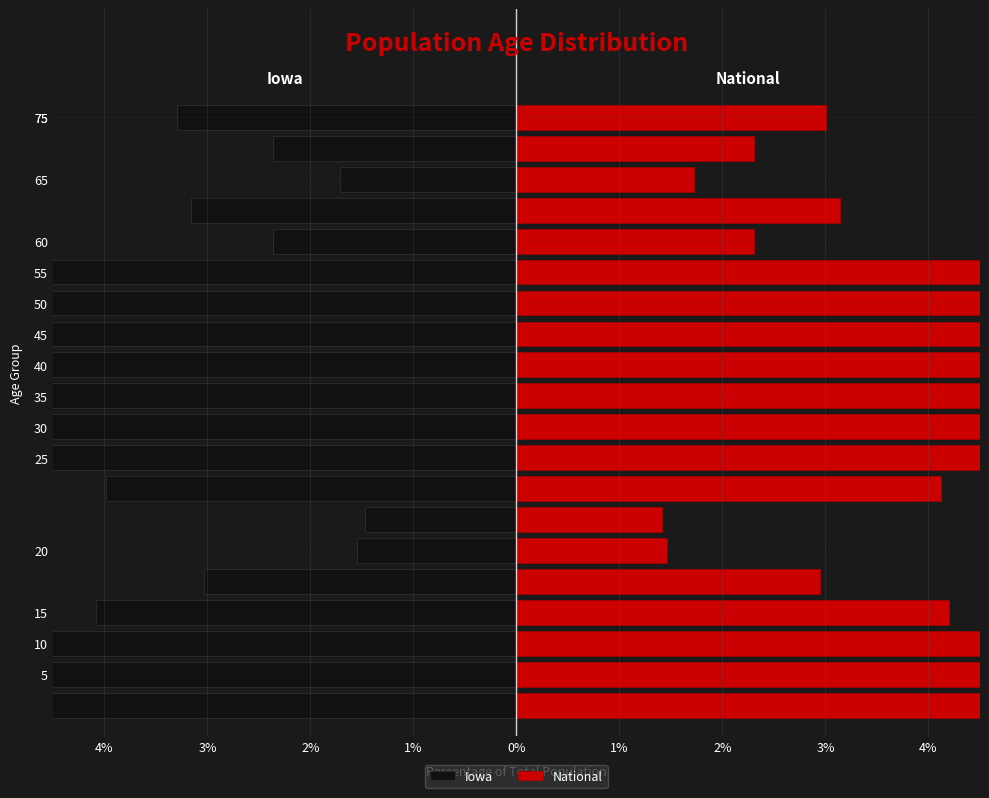

Which series has the widest spread of values?

National